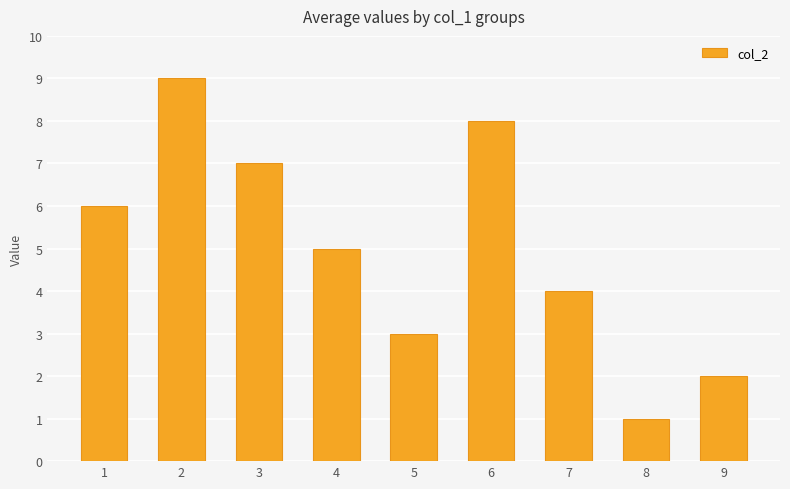

Does the chart contain stacked bars?

No